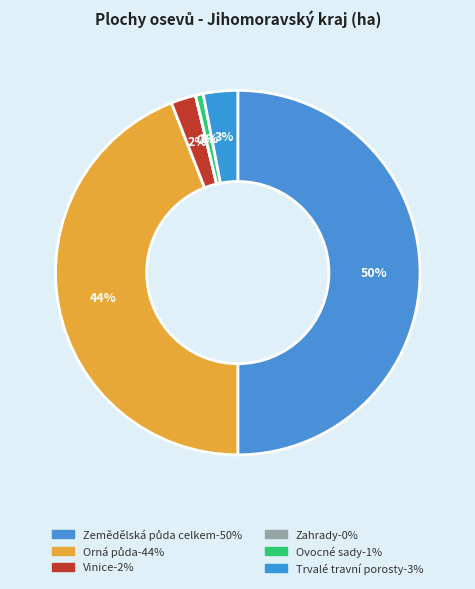

To the nearest percent, what percentage of the pie is Orná půda?

44%